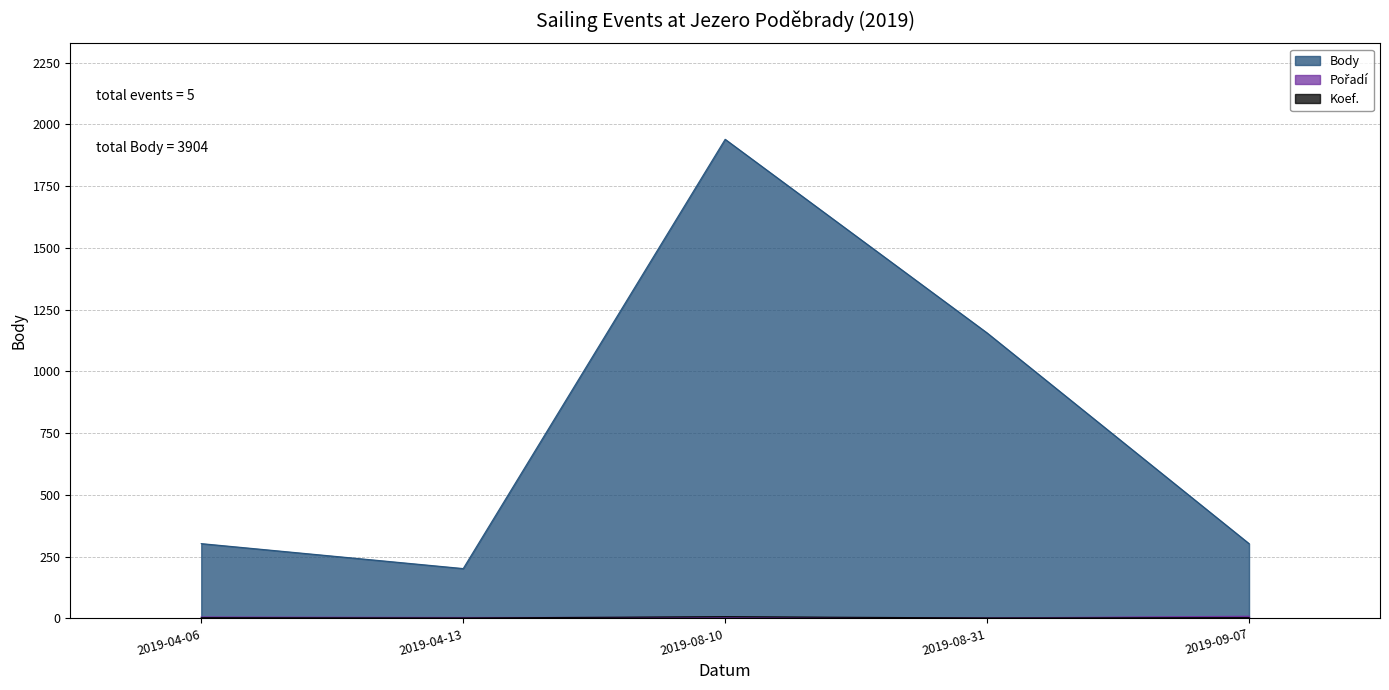

What is the lowest value of the Koef. series?

2